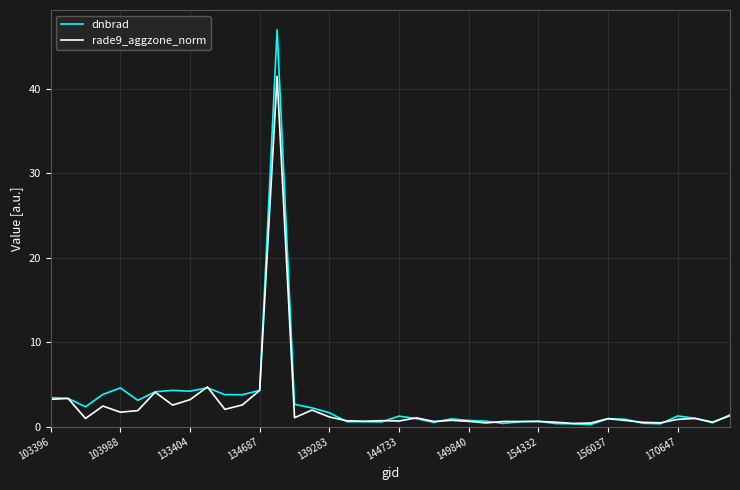

Is this an area chart (filled region under the line)?

No